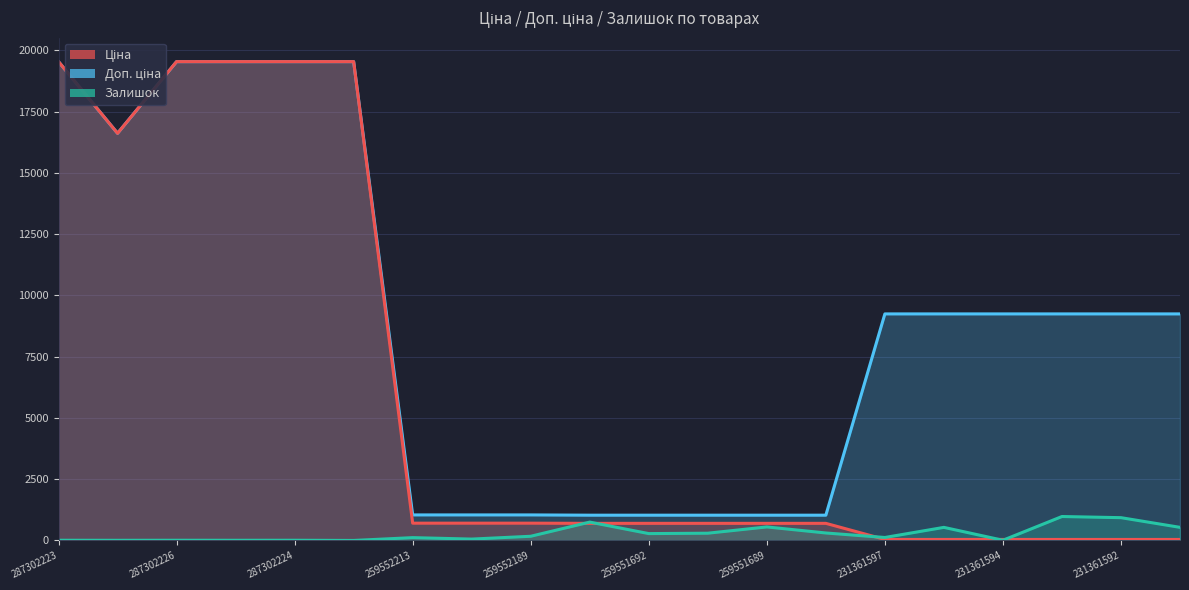

True or false: Залишок has a value of 535.0 at 231361591.

True